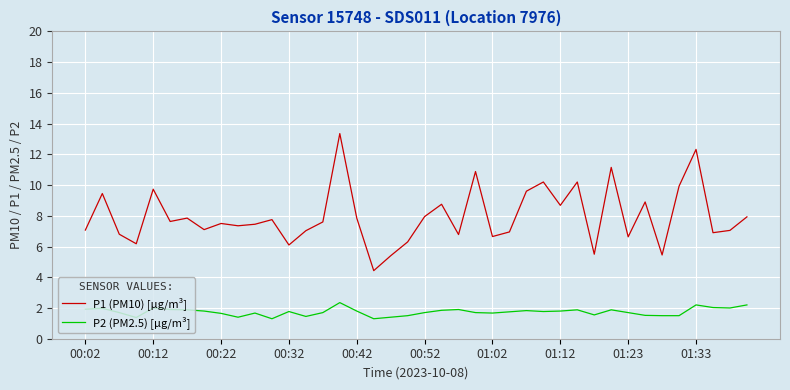

What is the lowest value of the P1 (PM10) [µg/m³] series?

4.4